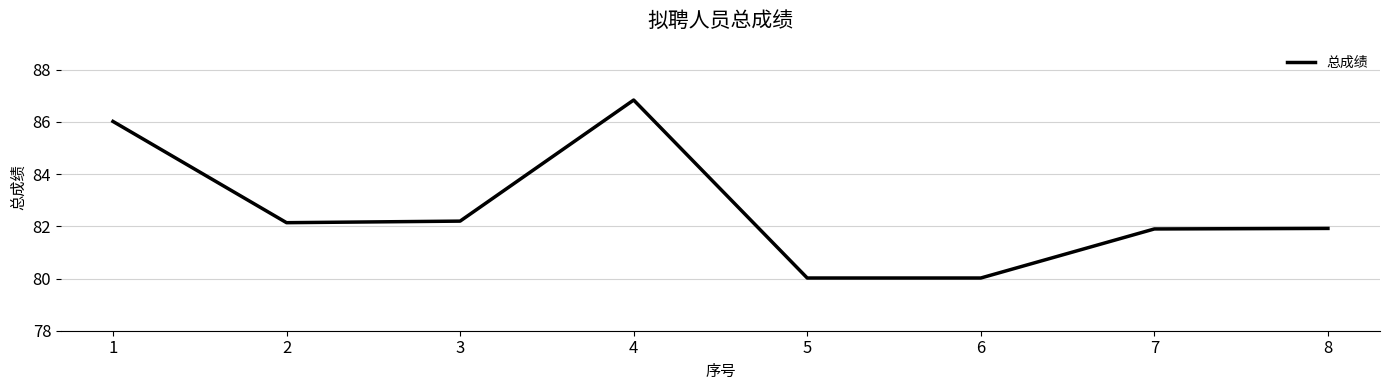

Between 7 and 6, which is larger?

7